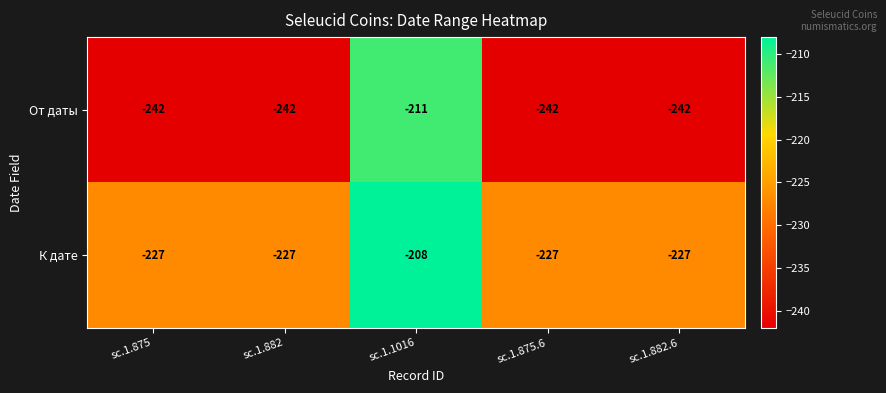

How many categories are shown in the chart?

5